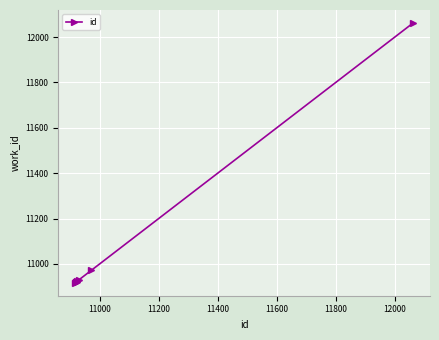

What is the average value?

11071